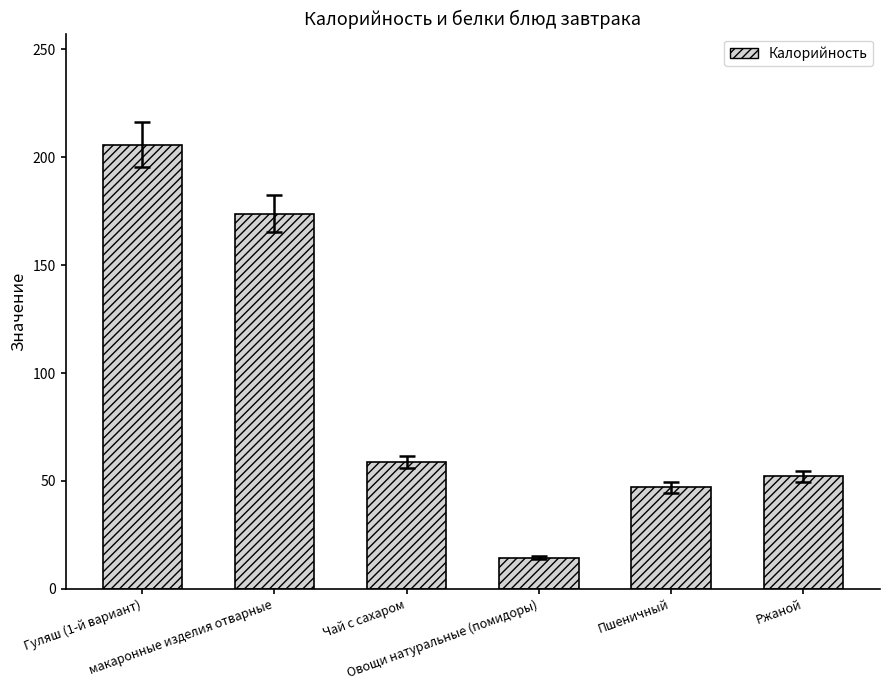

The value at Гуляш (1-й вариант) is 335.2. True or false?

False